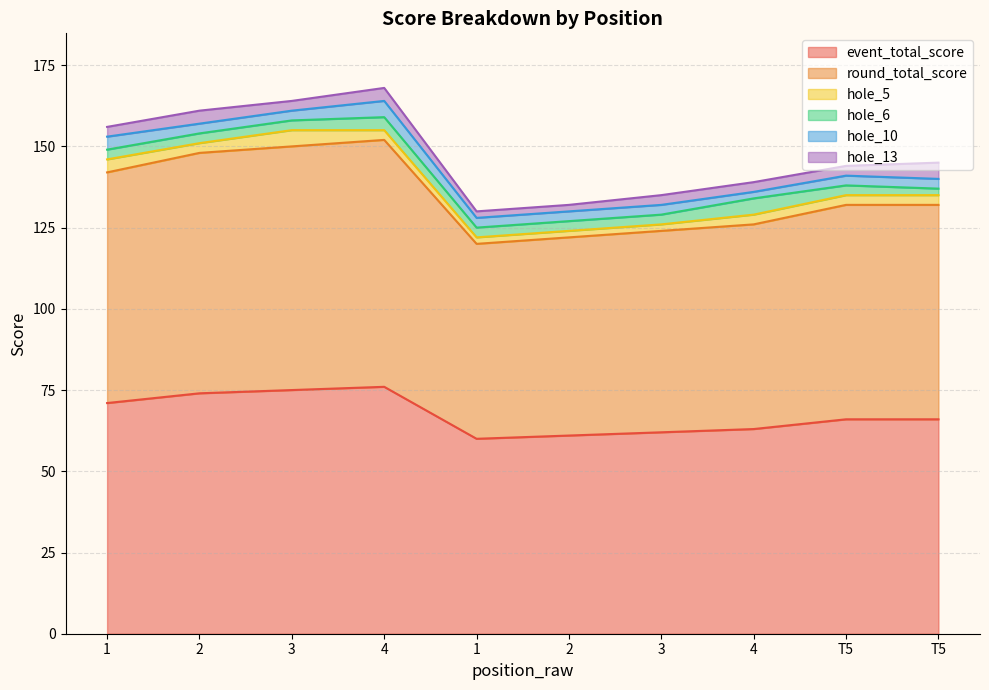

How many interior local valleys does the hole_5 series have?

1